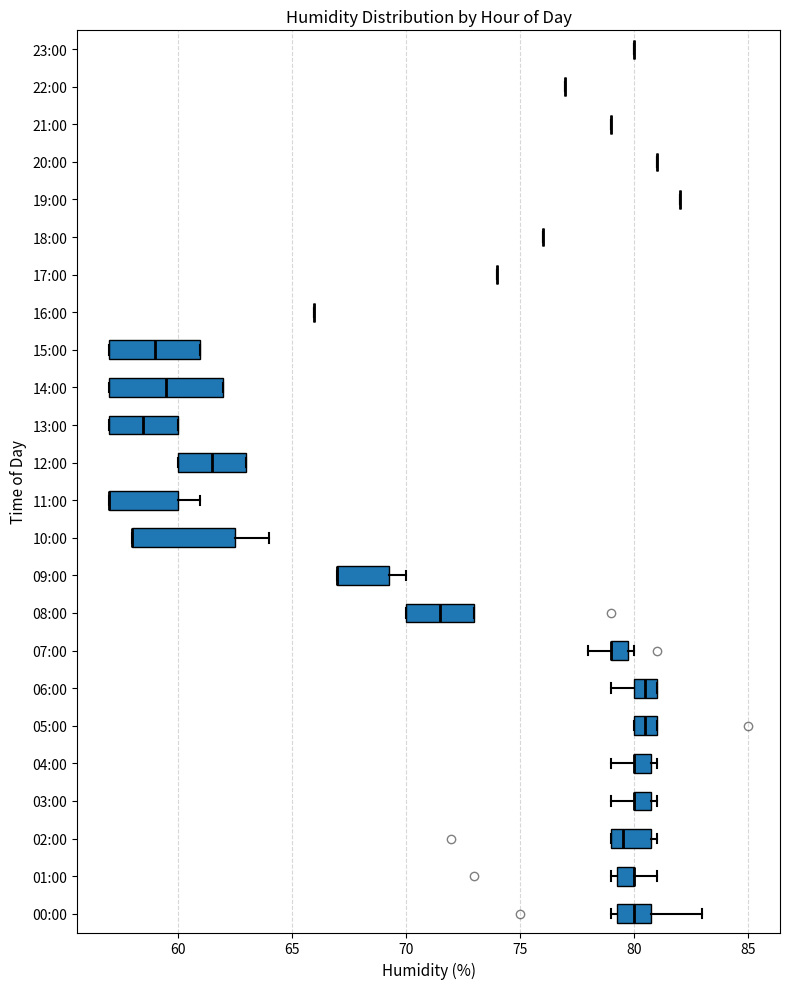

Reading bottom to top, read every box against the x-axis: the position of its median line, the range the box covers, and the ends of its whiskers. The values are not printed on the chart, so give them approximately, as read against the axis.

00:00: median 80.0, box 79.5 to 81.0, whiskers 79.0 to 83.0
01:00: median 80.0 (drawn on the box's right edge), box 79.5 to 80.0, whiskers 79.0 to 81.0
02:00: median 79.5, box 79.0 to 81.0, whiskers 79.0 to 81.0 (just right of the box's right edge)
03:00: median 80.0 (drawn on the box's left edge), box 80.0 to 81.0, whiskers 79.0 to 81.0 (just right of the box's right edge)
04:00: median 80.0 (drawn on the box's left edge), box 80.0 to 81.0, whiskers 79.0 to 81.0 (just right of the box's right edge)
05:00: median 80.5, box 80.0 to 81.0, whiskers 80.0 to 81.0
06:00: median 80.5, box 80.0 to 81.0, whiskers 79.0 to 81.0
07:00: median 79.0 (drawn on the box's left edge), box 79.0 to 80.0, whiskers 78.0 to 80.0 (just right of the box's right edge)
08:00: median 71.5, box 70.0 to 73.0, whiskers 70.0 to 73.0
09:00: median 67.0 (drawn on the box's left edge), box 67.0 to 69.5, whiskers 67.0 to 70.0
10:00: median 58.0 (drawn on the box's left edge), box 58.0 to 62.5, whiskers 58.0 to 64.0
11:00: median 57.0 (drawn on the box's left edge), box 57.0 to 60.0, whiskers 57.0 to 61.0
12:00: median 61.5, box 60.0 to 63.0, whiskers 60.0 to 63.0
13:00: median 58.5, box 57.0 to 60.0, whiskers 57.0 to 60.0
14:00: median 59.5, box 57.0 to 62.0, whiskers 57.0 to 62.0
15:00: median 59.0, box 57.0 to 61.0, whiskers 57.0 to 61.0
16:00: box collapsed to a line at 66.0, whiskers 66.0 to 66.0
17:00: box collapsed to a line at 74.0, whiskers 74.0 to 74.0
18:00: box collapsed to a line at 76.0, whiskers 76.0 to 76.0
19:00: box collapsed to a line at 82.0, whiskers 82.0 to 82.0
20:00: box collapsed to a line at 81.0, whiskers 81.0 to 81.0
21:00: box collapsed to a line at 79.0, whiskers 79.0 to 79.0
22:00: box collapsed to a line at 77.0, whiskers 77.0 to 77.0
23:00: box collapsed to a line at 80.0, whiskers 80.0 to 80.0